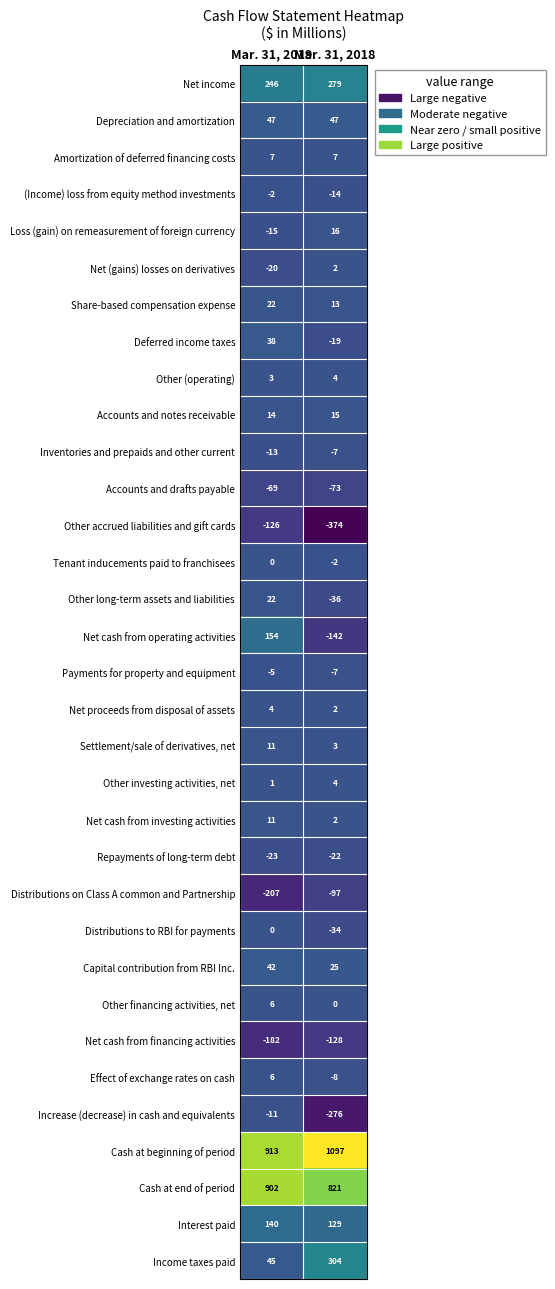

Rank the categories by Deferred income taxes value from highest to lowest.

Mar. 31, 2019, Mar. 31, 2018